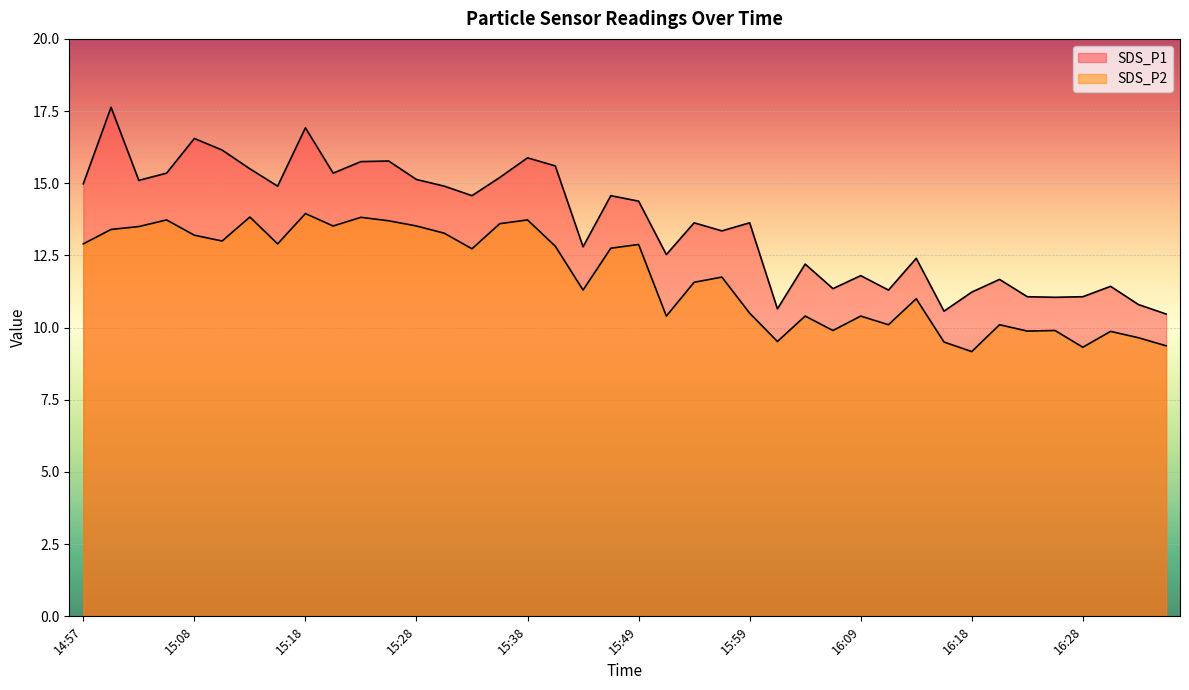

True or false: SDS_P1 and SDS_P2 cross at least once.

False